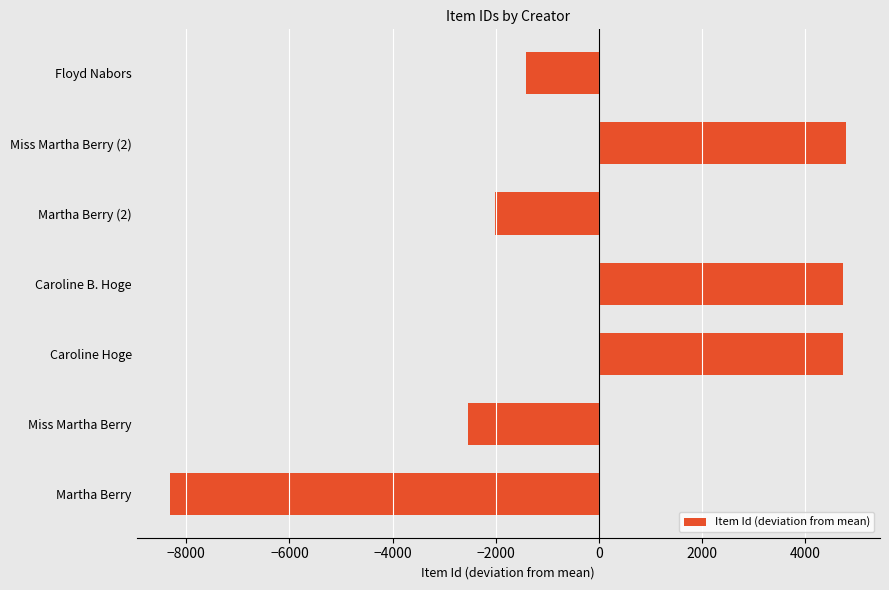

How many bars are there in total?

7